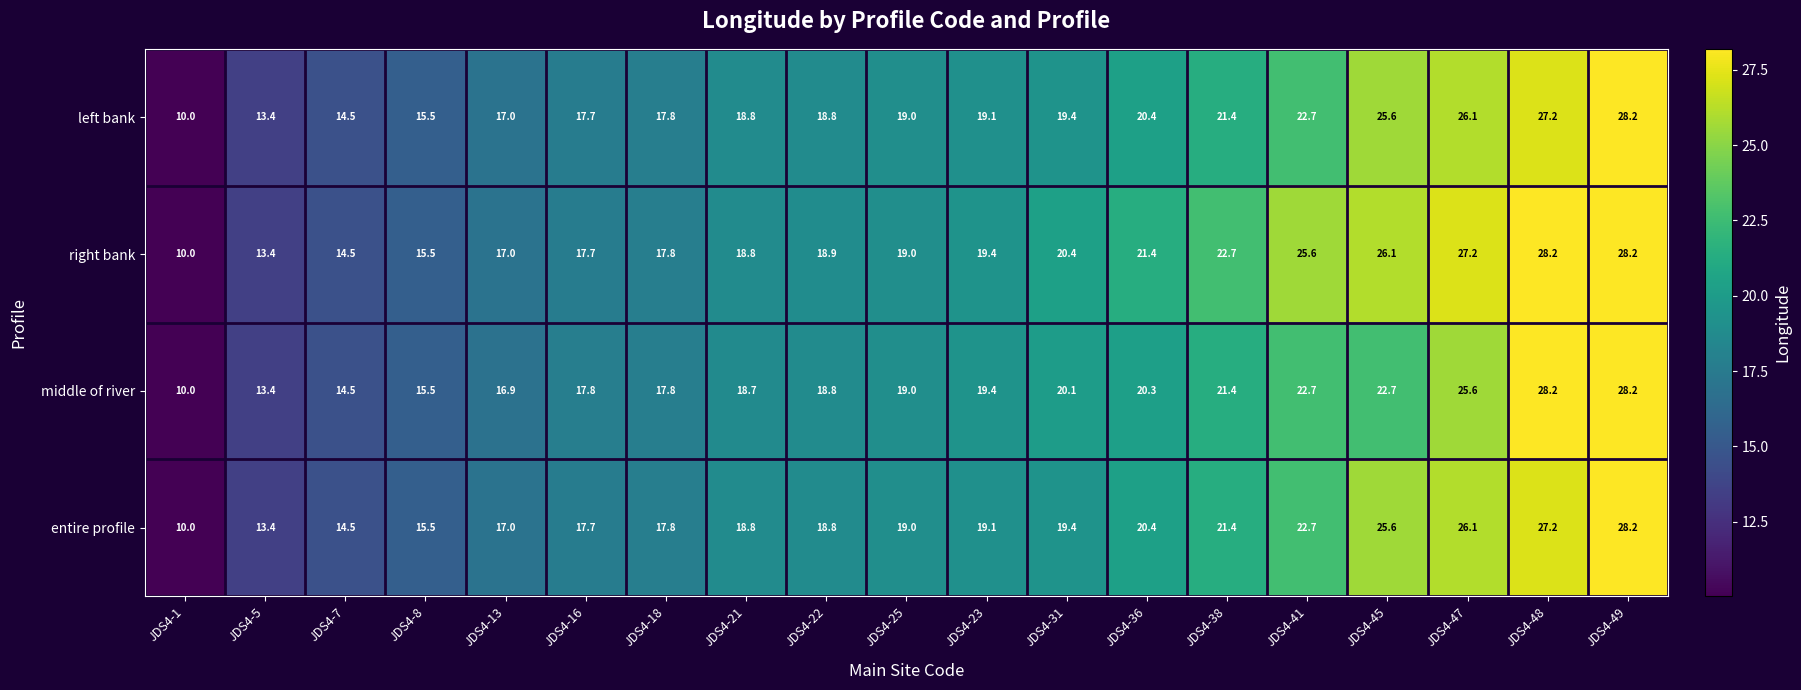

What is the lowest value of the right bank series?

10.0